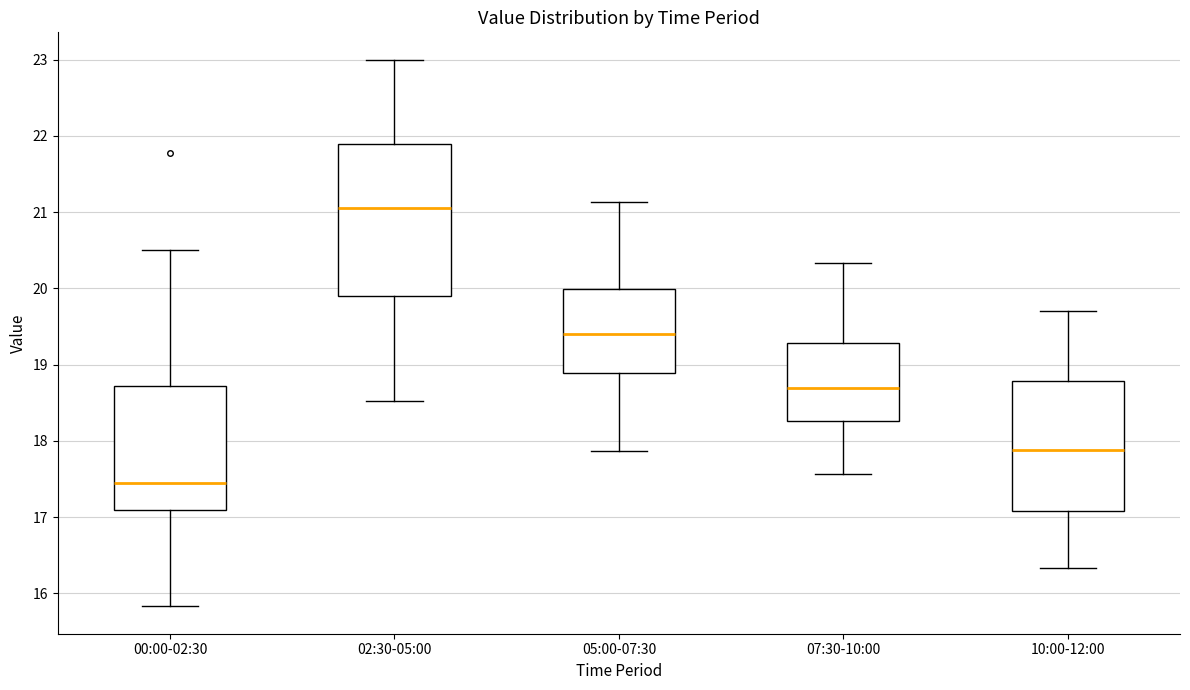

Reading left to right, transcribe this box plot: for each box, give where its median line is, the range the box spans, and where its two whiskers end, as read against the y-axis. The values are not printed on the chart, so give them approximately, as read against the axis.

00:00-02:30: median 17.5, box 17.1 to 18.7, whiskers 15.8 to 20.5
02:30-05:00: median 21.1, box 19.9 to 21.9, whiskers 18.5 to 23.0
05:00-07:30: median 19.4, box 18.9 to 20.0, whiskers 17.9 to 21.1
07:30-10:00: median 18.7, box 18.3 to 19.3, whiskers 17.6 to 20.3
10:00-12:00: median 17.9, box 17.1 to 18.8, whiskers 16.3 to 19.7